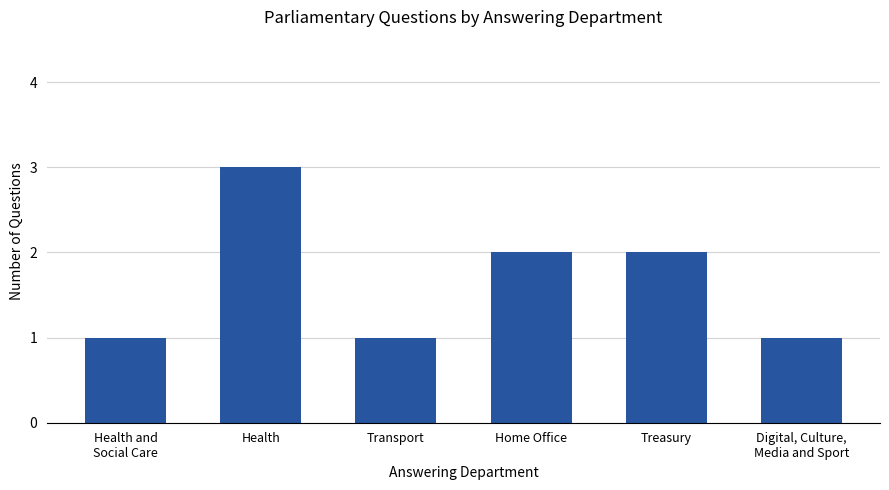

Which category has the highest value across all series?

Health